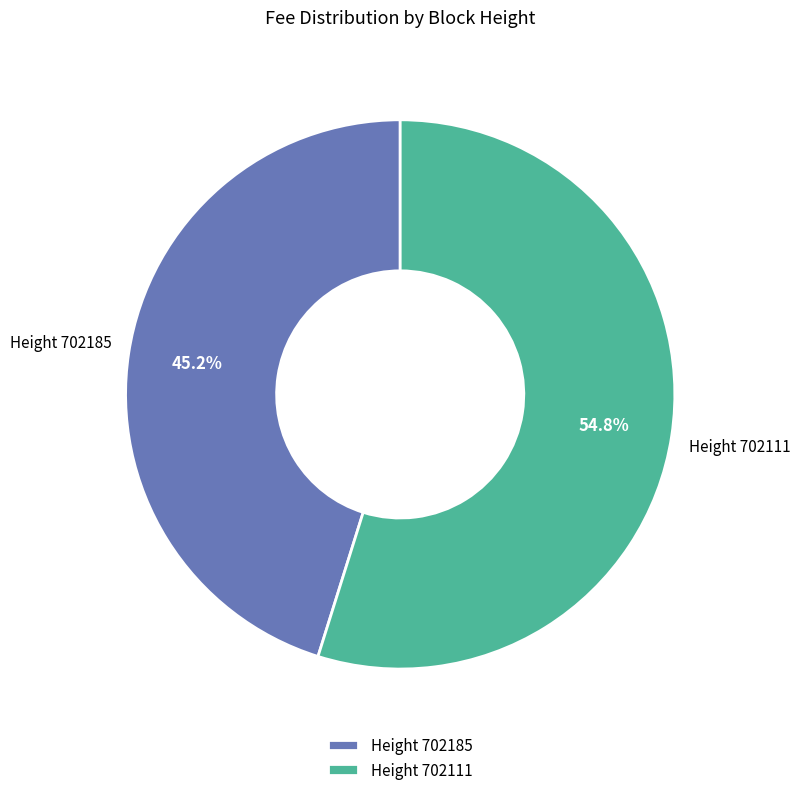

Which has a higher value, Height 702111 or Height 702185?

Height 702111